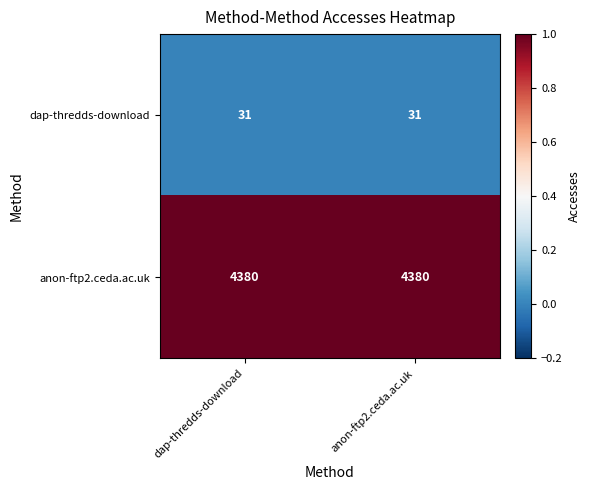

Reading right to left, transcribe all the data shown in this chart.

dap-thredds-download: anon-ftp2.ceda.ac.uk=31	dap-thredds-download=31
anon-ftp2.ceda.ac.uk: anon-ftp2.ceda.ac.uk=4380	dap-thredds-download=4380